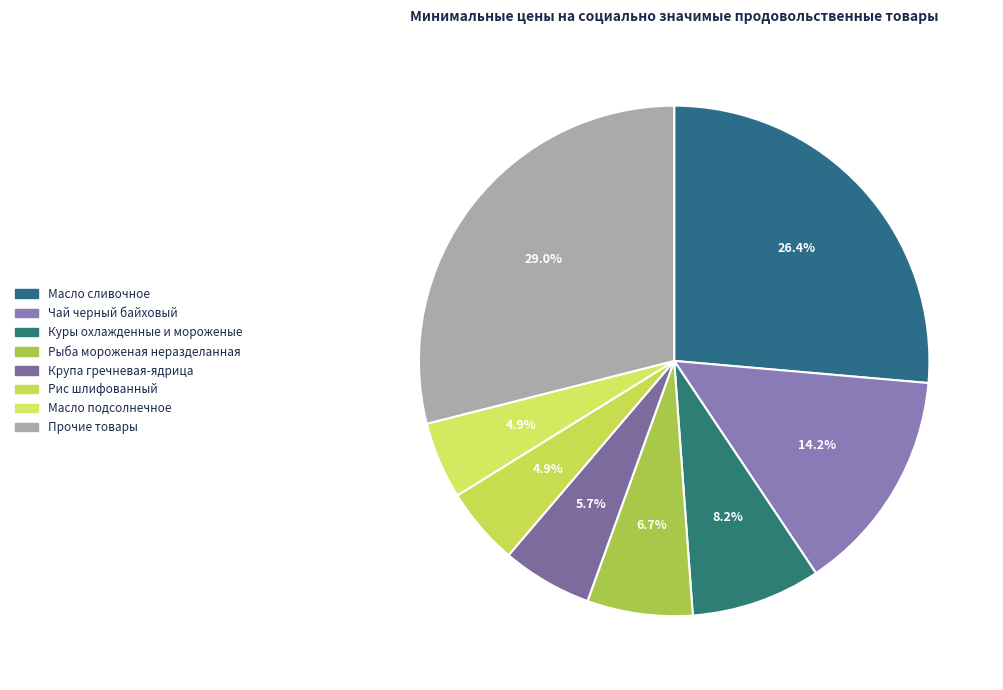

Count the number of slices in the pie.

8